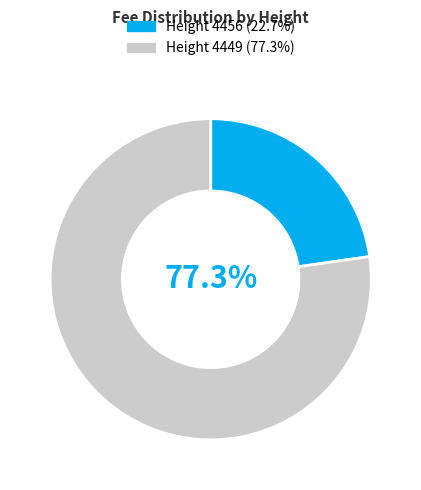

Does any single category account for the majority?

Yes